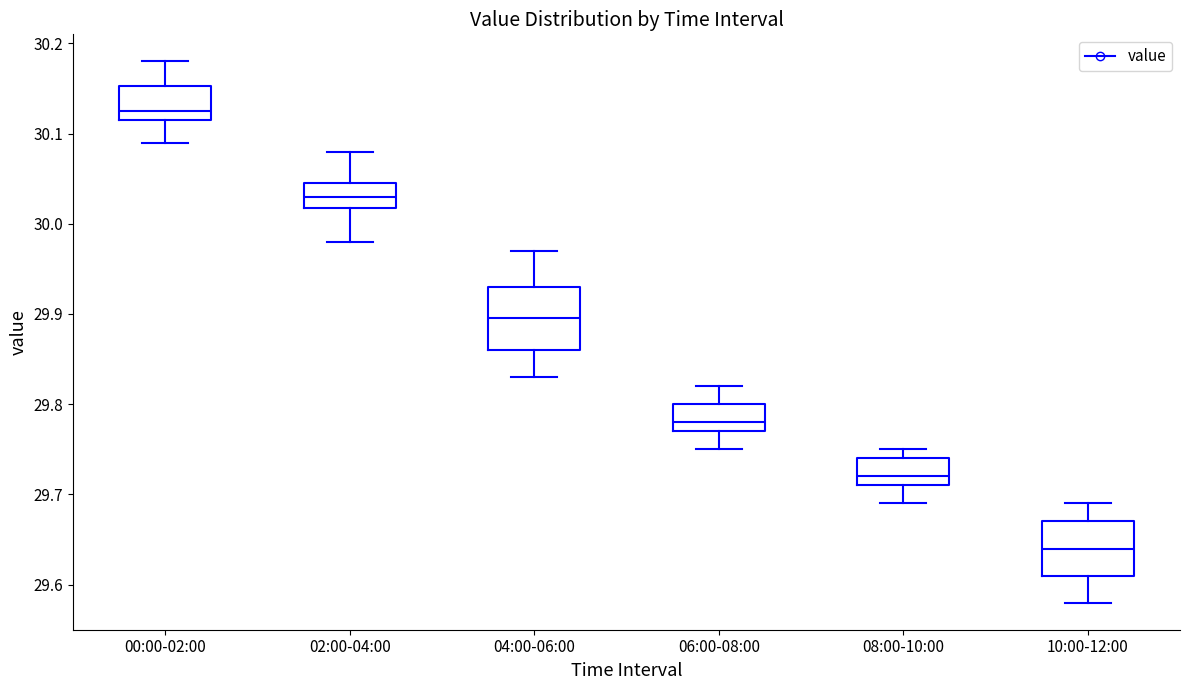

Reading left to right, read every box against the y-axis: the position of its median line, the range the box covers, and the ends of its whiskers. The values are not printed on the chart, so give them approximately, as read against the axis.

00:00-02:00: median 30.13, box 30.12 to 30.15, whiskers 30.09 to 30.18
02:00-04:00: median 30.03, box 30.02 to 30.05, whiskers 29.98 to 30.08
04:00-06:00: median 29.90, box 29.86 to 29.93, whiskers 29.83 to 29.97
06:00-08:00: median 29.78, box 29.77 to 29.80, whiskers 29.75 to 29.82
08:00-10:00: median 29.72, box 29.71 to 29.74, whiskers 29.69 to 29.75
10:00-12:00: median 29.64, box 29.61 to 29.67, whiskers 29.58 to 29.69